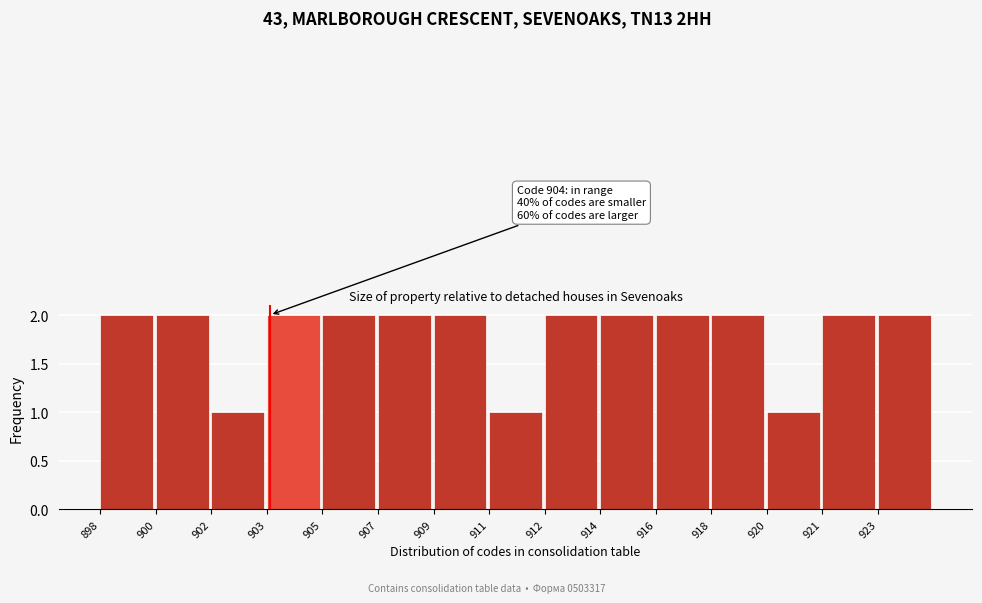

Reading right to left, transcribe all the data shown in this chart.

2	2	1	2	2	2	2	1	2	2	2	2	1	2	2